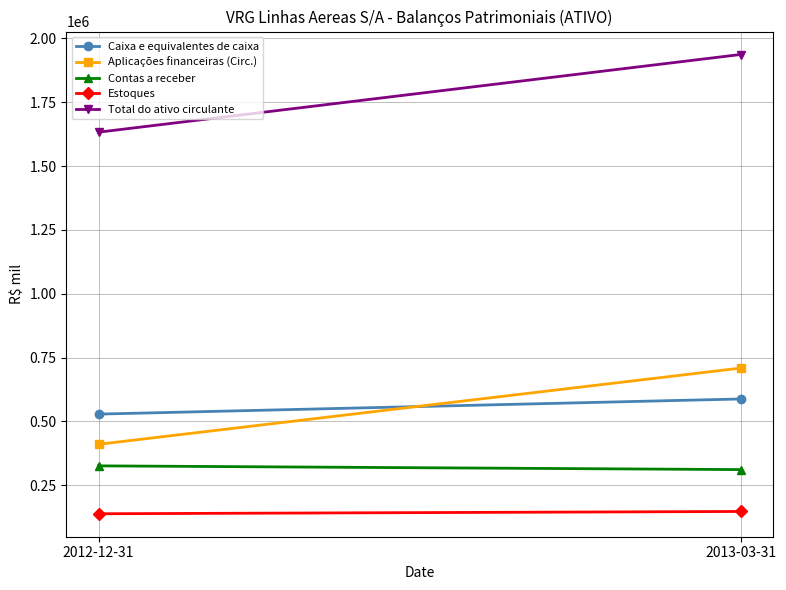

How many data points in Total do ativo circulante are less than 1936902?

1